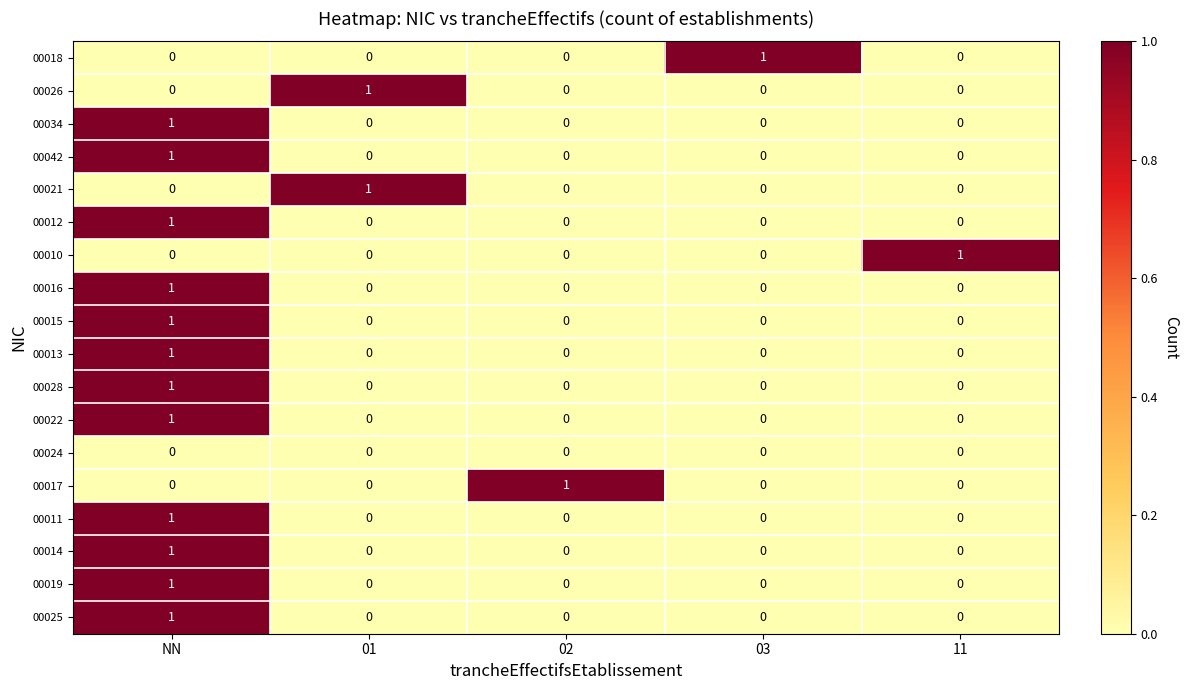

At which label does 00042 reach its peak?

NN